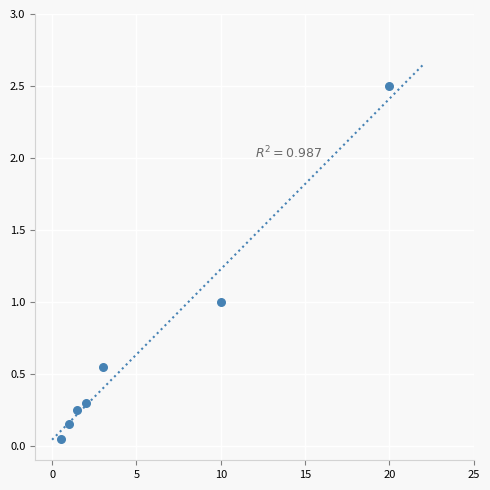

What is the average X value?

5.4